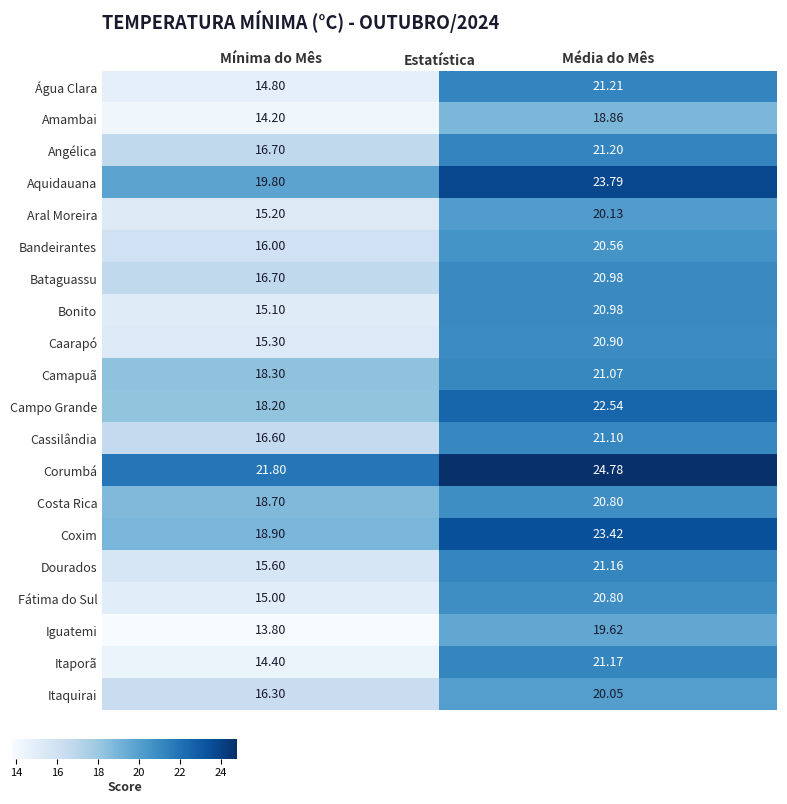

Is the value of Corumbá at Média do Mês greater than the value of Bandeirantes at Média do Mês?

Yes